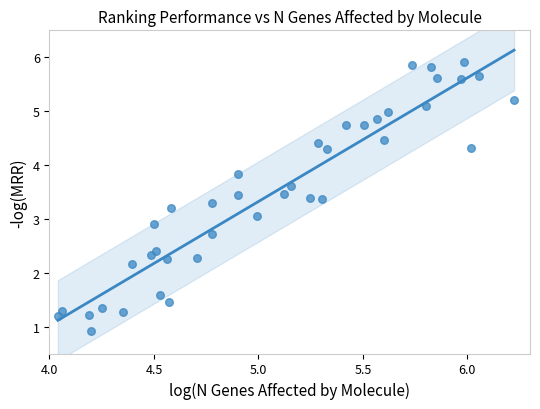

What is the range of X values (max minus min)?

2.2